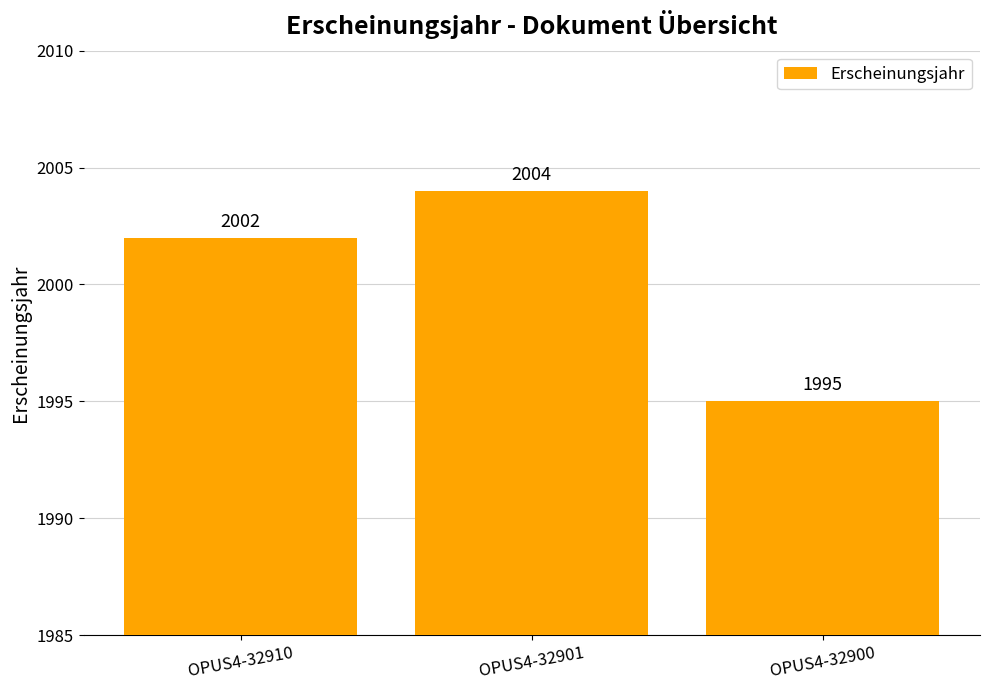

How many data points does each series have?

3